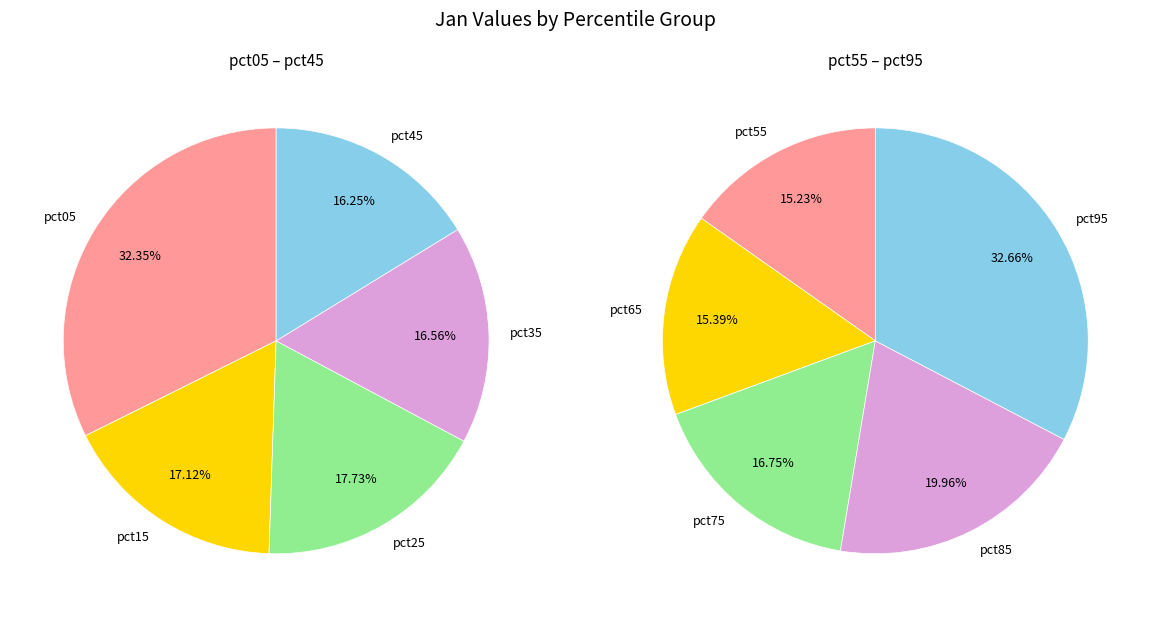

What is the largest slice in the pie chart?

pct95